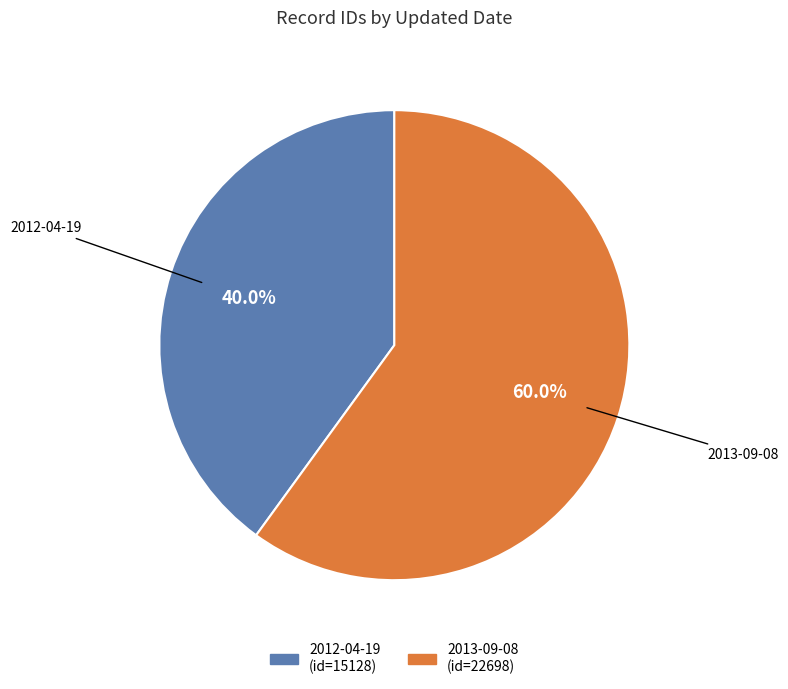

What is the majority slice?

2013-09-08